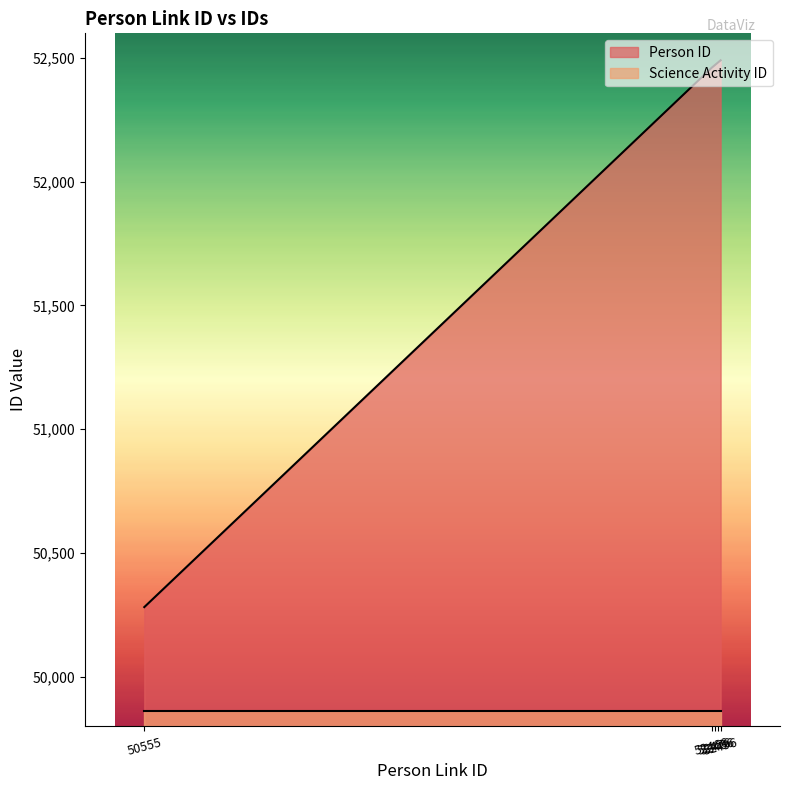

What is the smallest value displayed?

49862